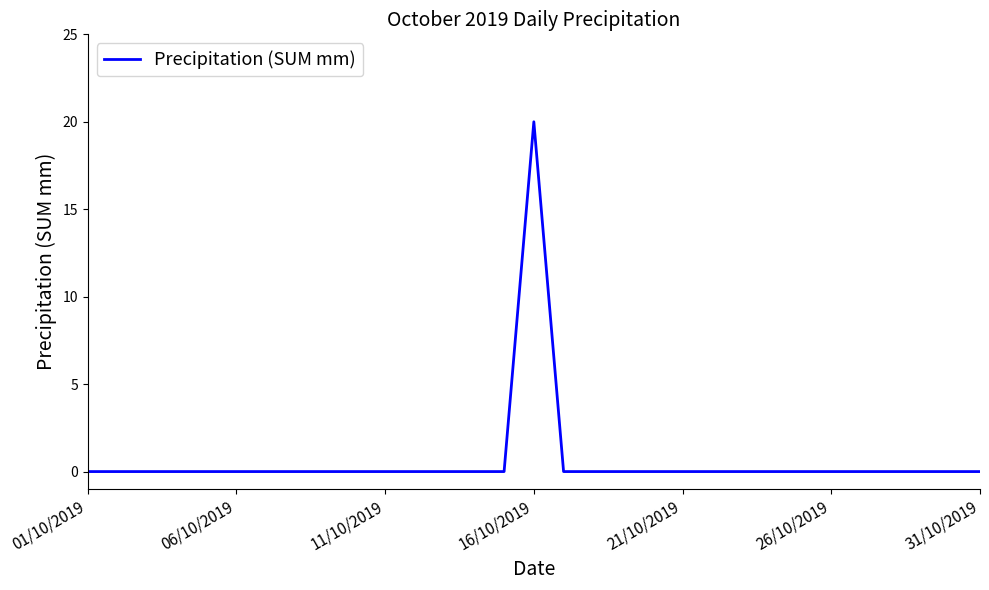

How many lines are shown in the chart?

1